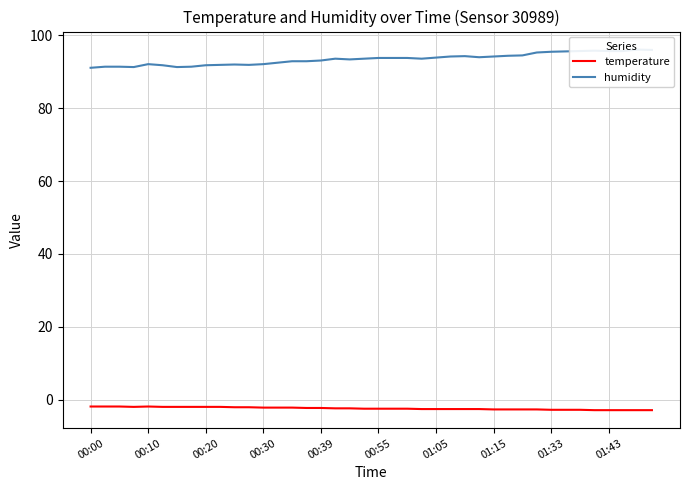

Is it true that temperature equals -2.8 at 01:33?

True